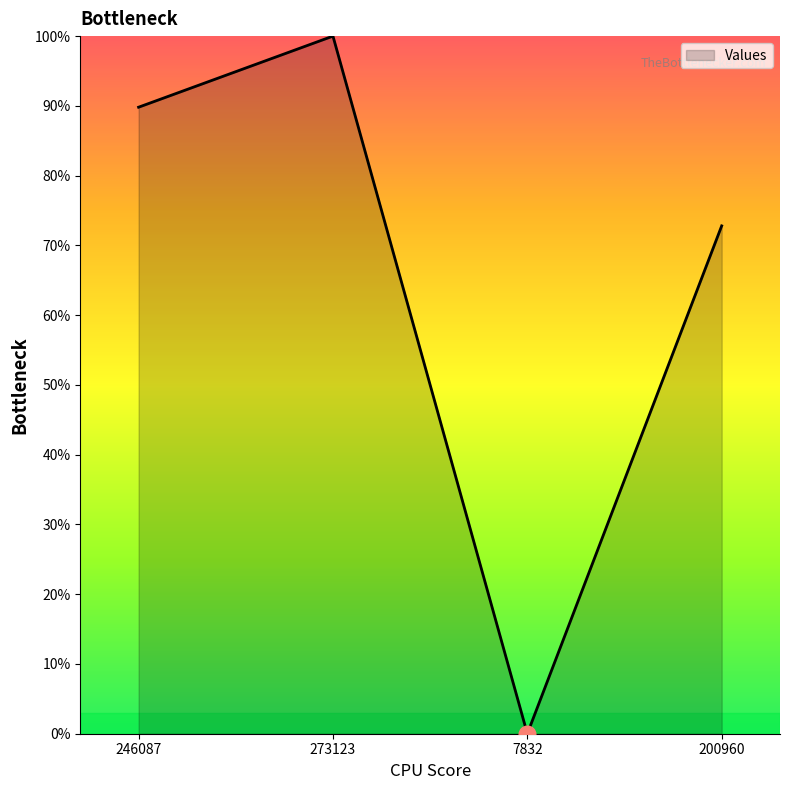

List the labels in order of value, largest first.

273123, 246087, 200960, 7832